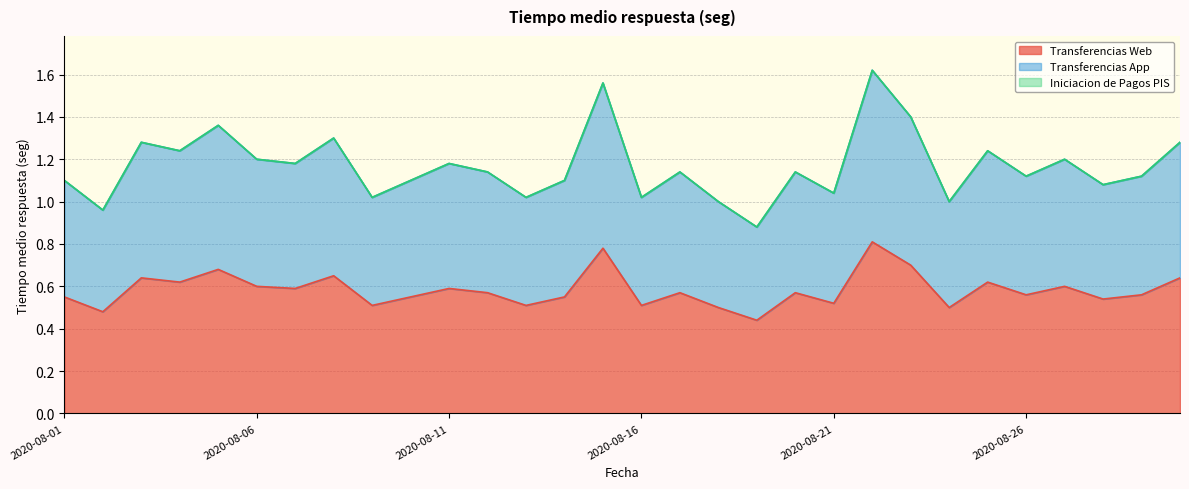

Is it true that Transferencias App equals 1.8 at 2020-08-12?

False